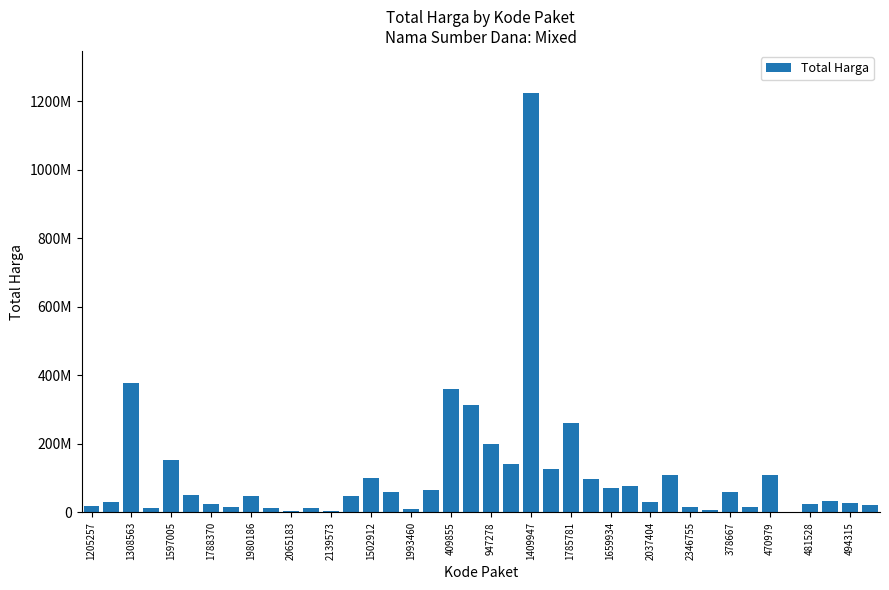

Reading left to right, list all the values displayed in this chart.

19950000	29000000	379075000	12000000	152477000	49478000	25200000	14400000	48140000	13442000	3825000	11800000	5093000	48140000	100000000	59375000	11100000	65000000	359500000	314121780	199200000	139800000	1224682000	127000000	262118150	98000000	70000000	75920000	30800000	110000000	14750000	6936000	59935000	15787200	110389990	2395750	23680800	34132505	27720000	21231000